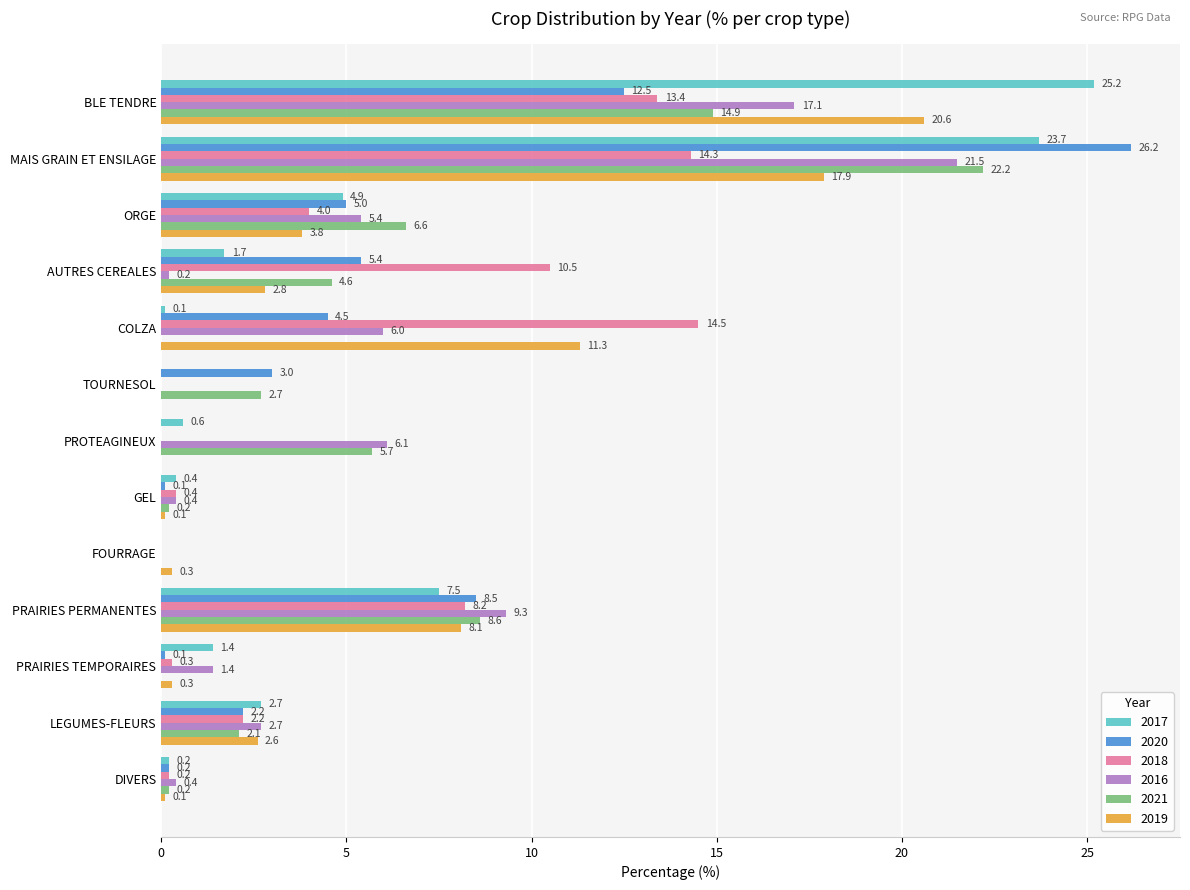

What value does the 2016 series have at COLZA?

6.0